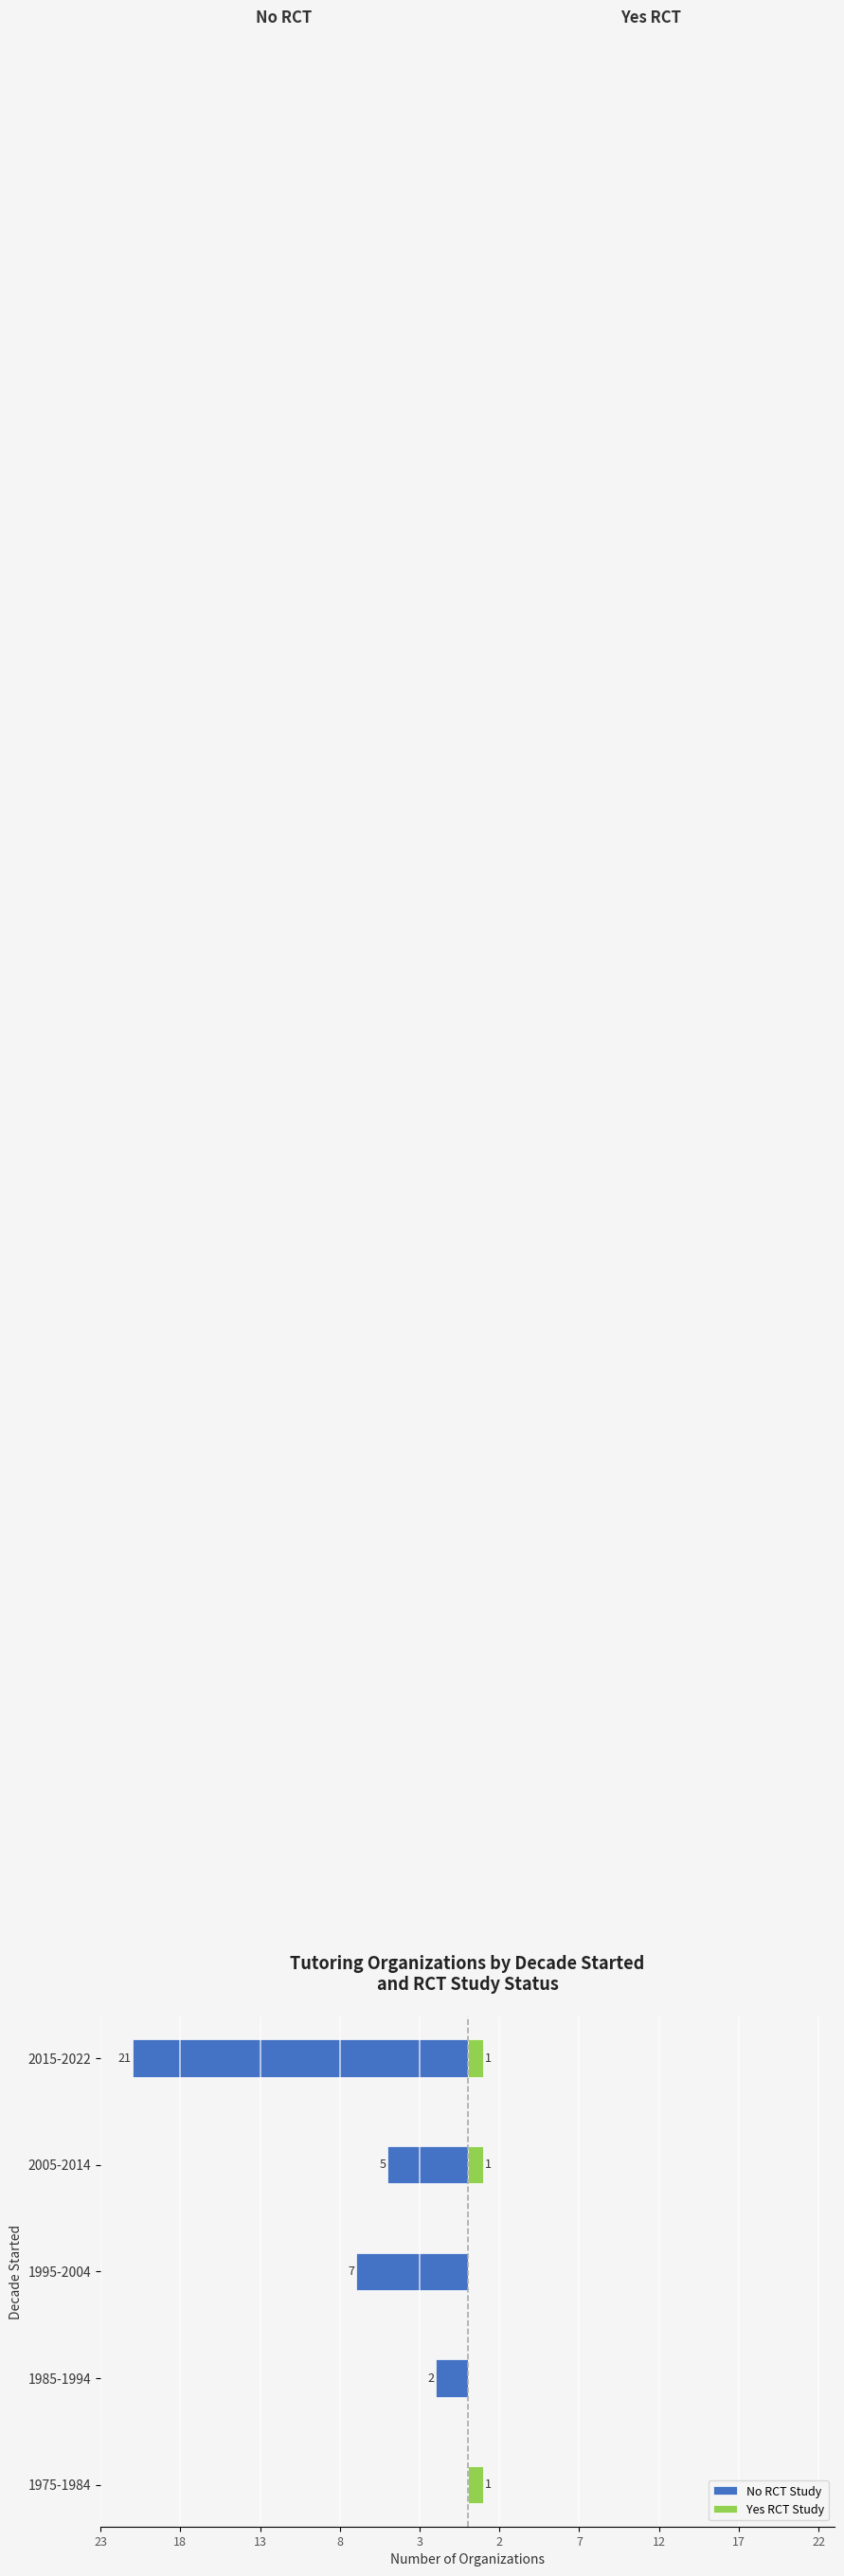

Does the chart contain stacked bars?

No